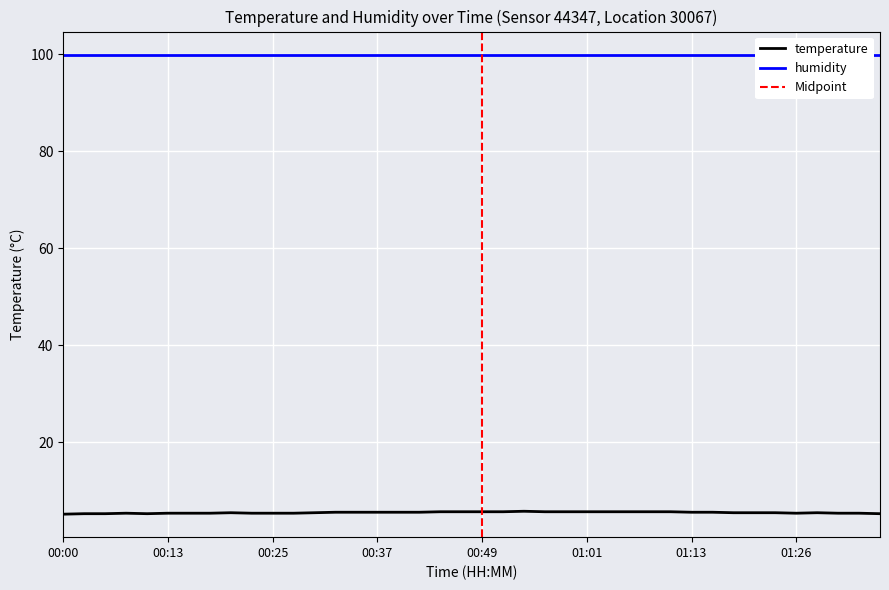

How many interior local valleys (lower than both neighbors) does the data have?

2